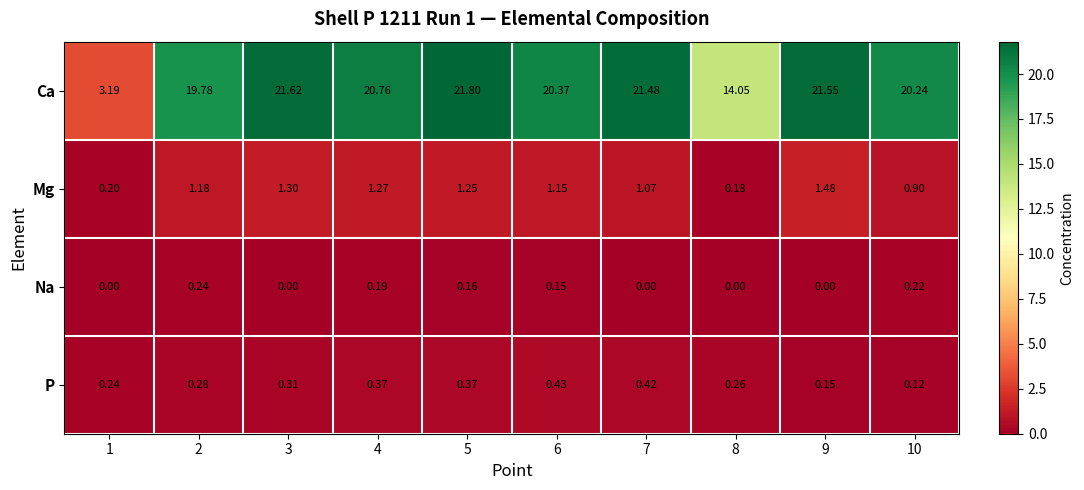

Rank the series by their maximum value, from highest to lowest.

Ca, Mg, P, Na